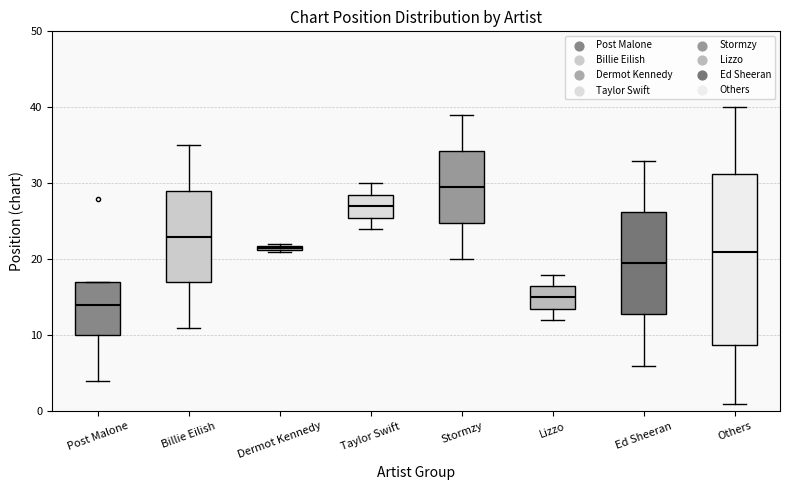

Which box has the highest median line?

Stormzy